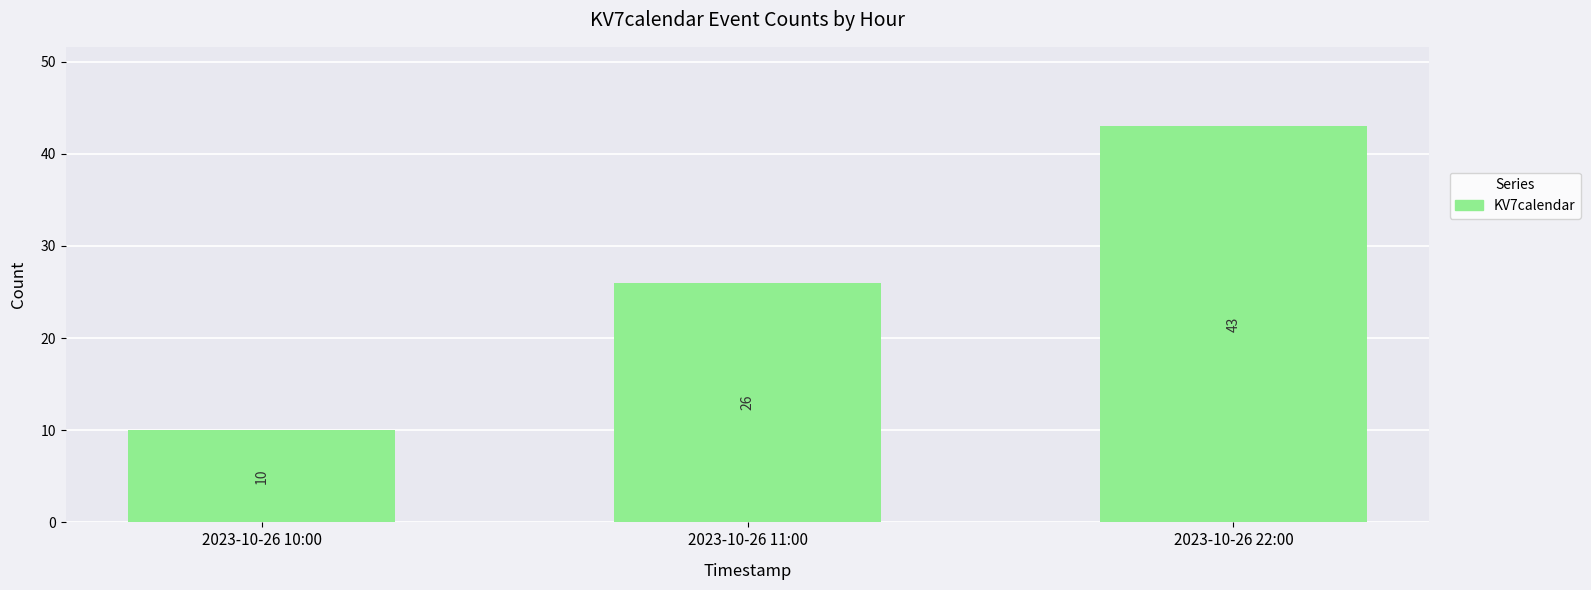

Read the value at 2023-10-26 10:00.

10